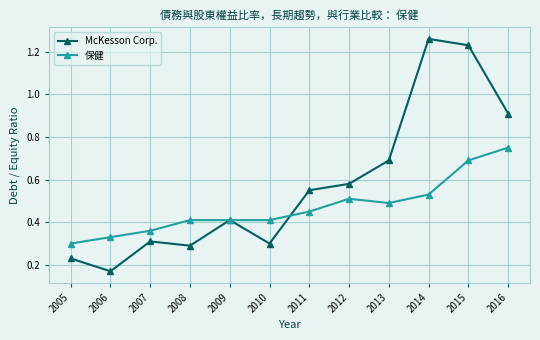

List the series in order of their overall mean, highest first.

McKesson Corp., 保健